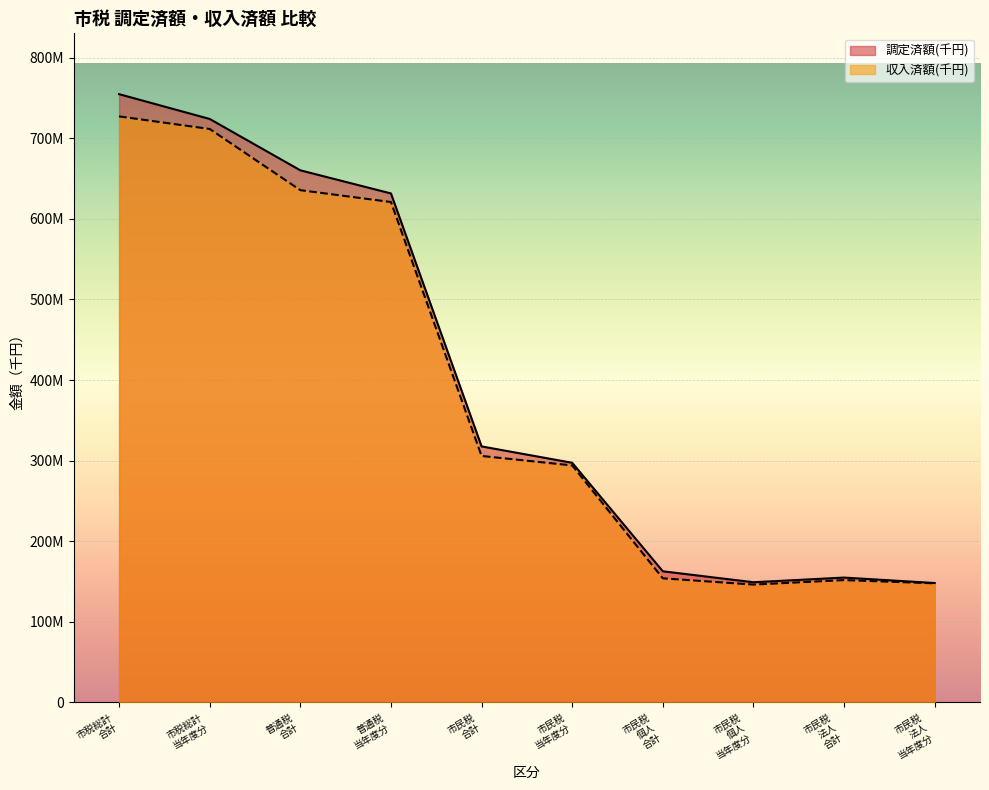

What are all the series names shown in the legend?

調定済額(千円), 収入済額(千円)